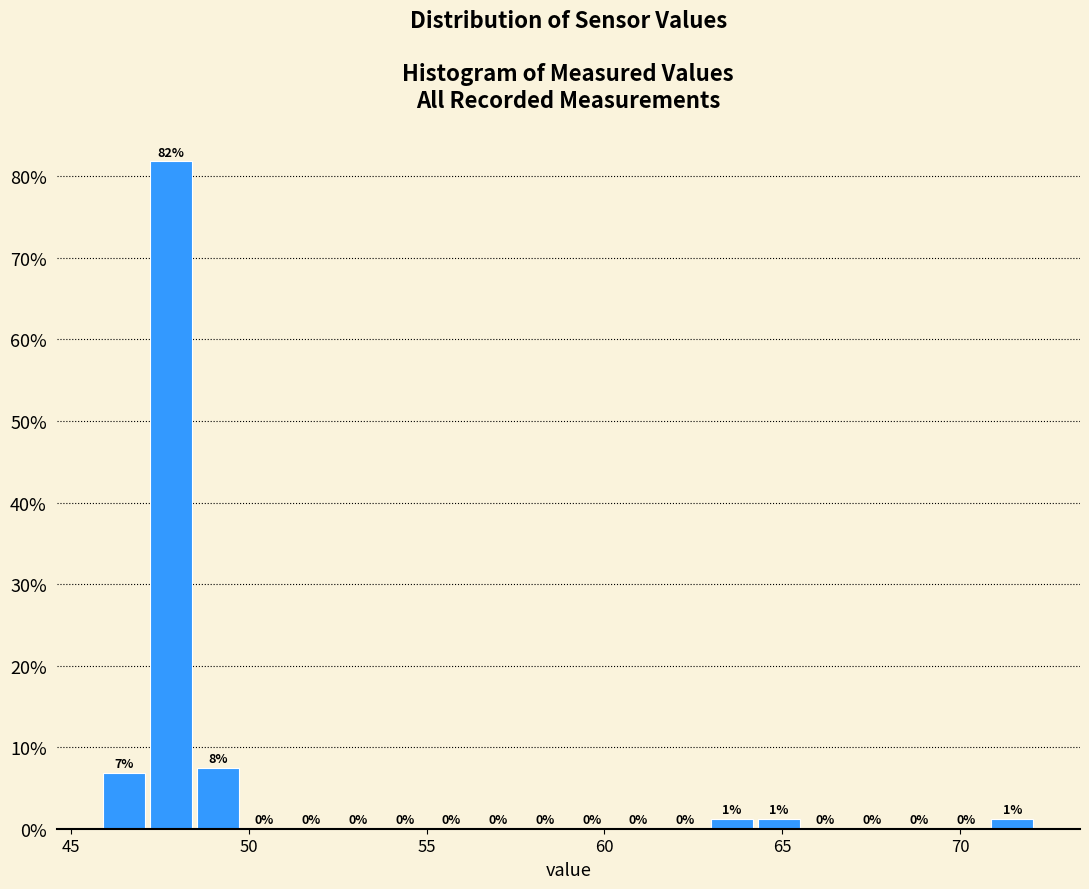

Read against the x-axis, roughly where is the centre of the tallest bar?

48.0